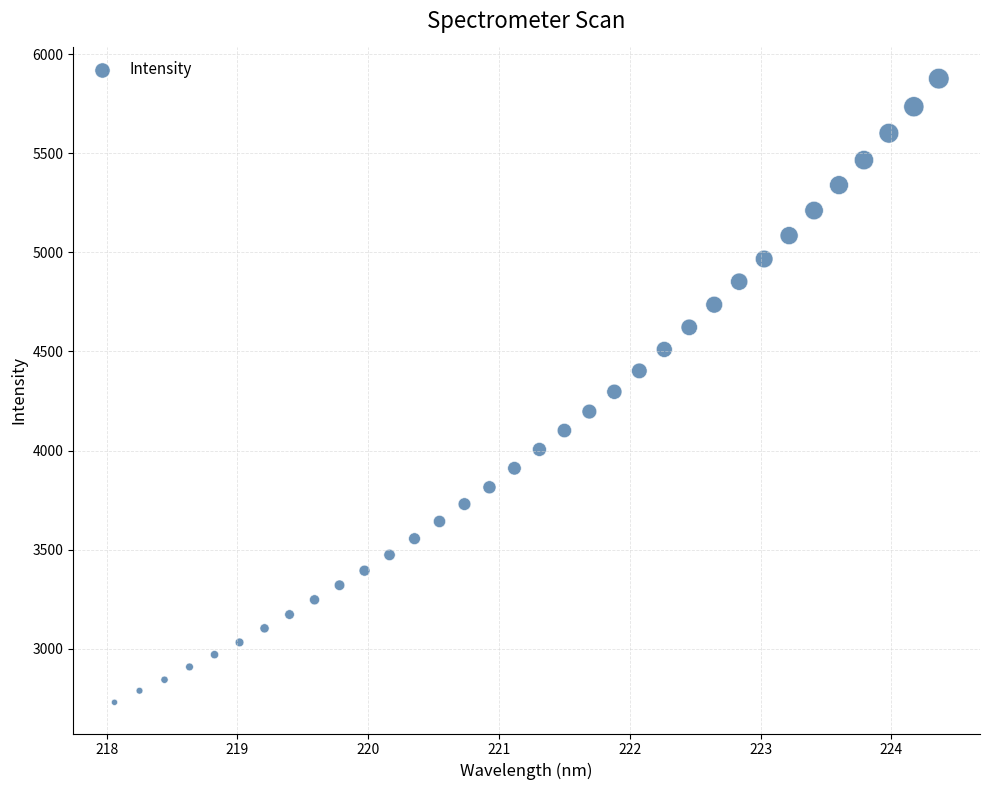

What is the range of X values (max minus min)?

6.3